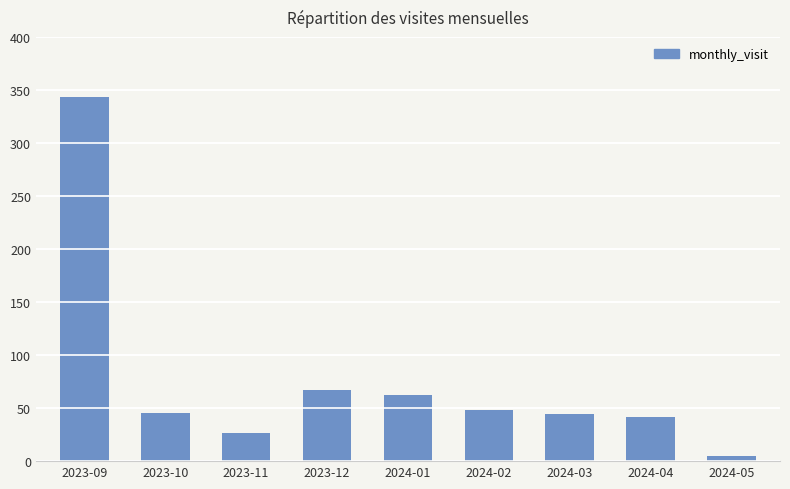

What is the difference between the values at 2024-04 and 2024-05?

37